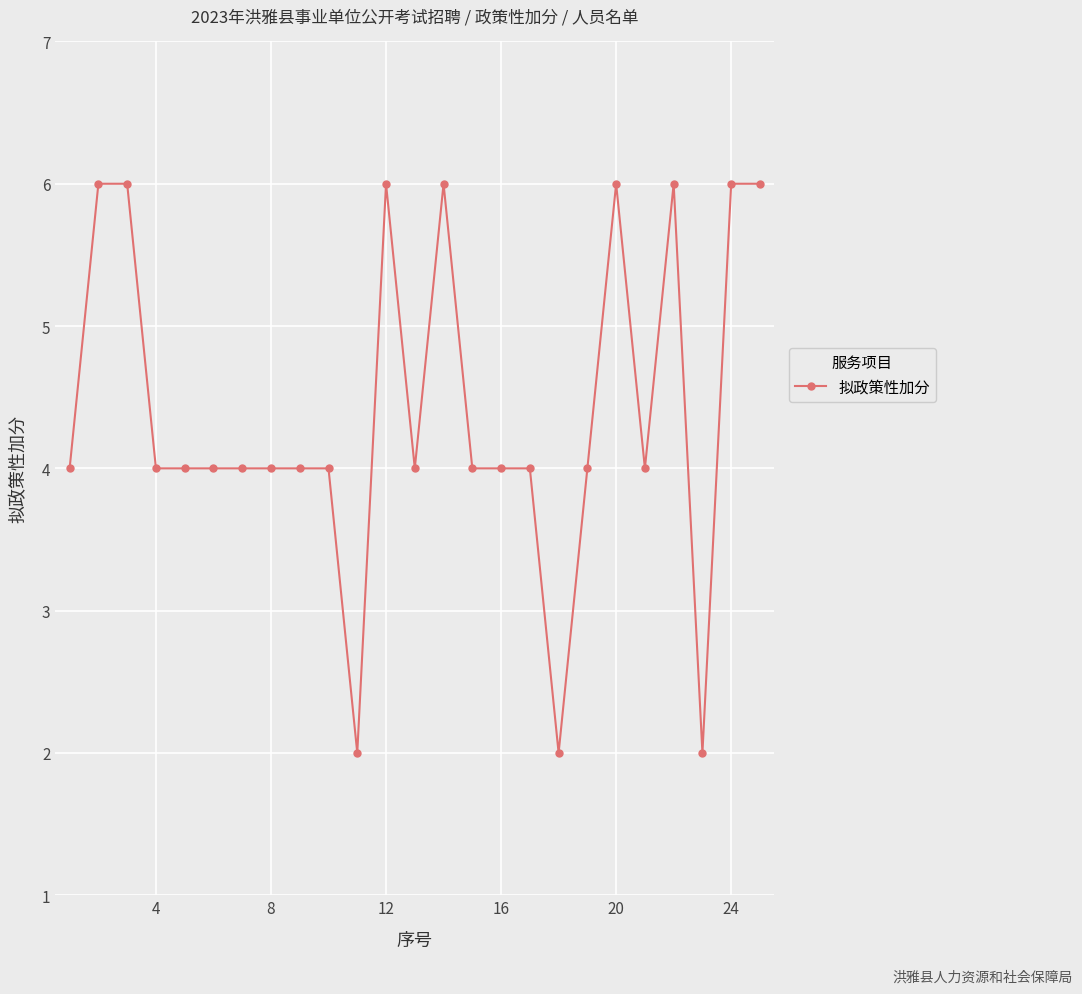

What is the sum of all values?

110